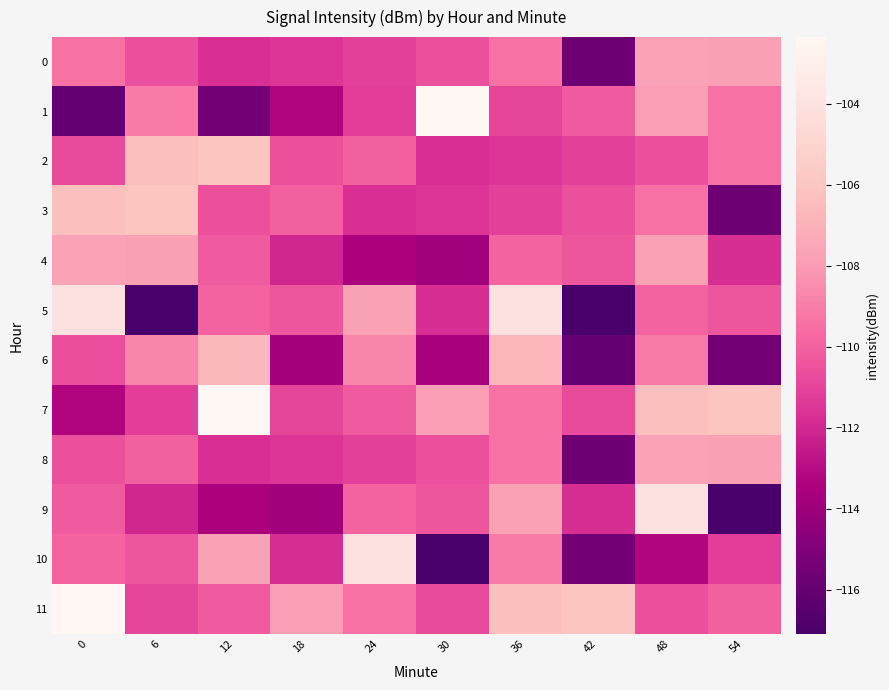

At 6, list the series in order from smallest to largest.

5, 9, 7, 11, 0, 10, 8, 1, 6, 4, 2, 3